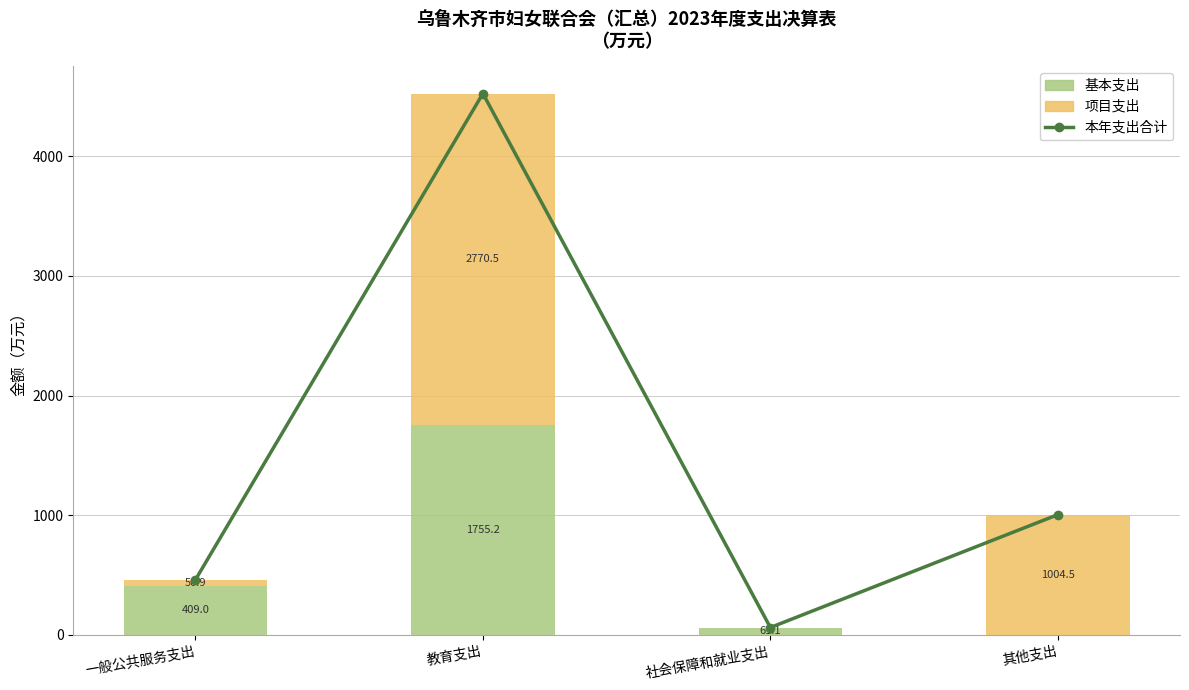

What is the value of the 项目支出 bar at the 2nd from the left?

2770.5